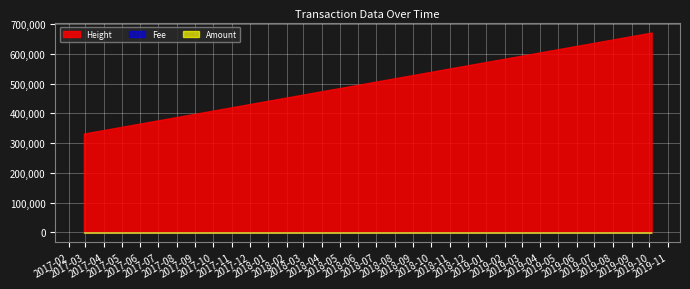

At which category is the sum across all series the highest?

2019-10-04 14:30:44